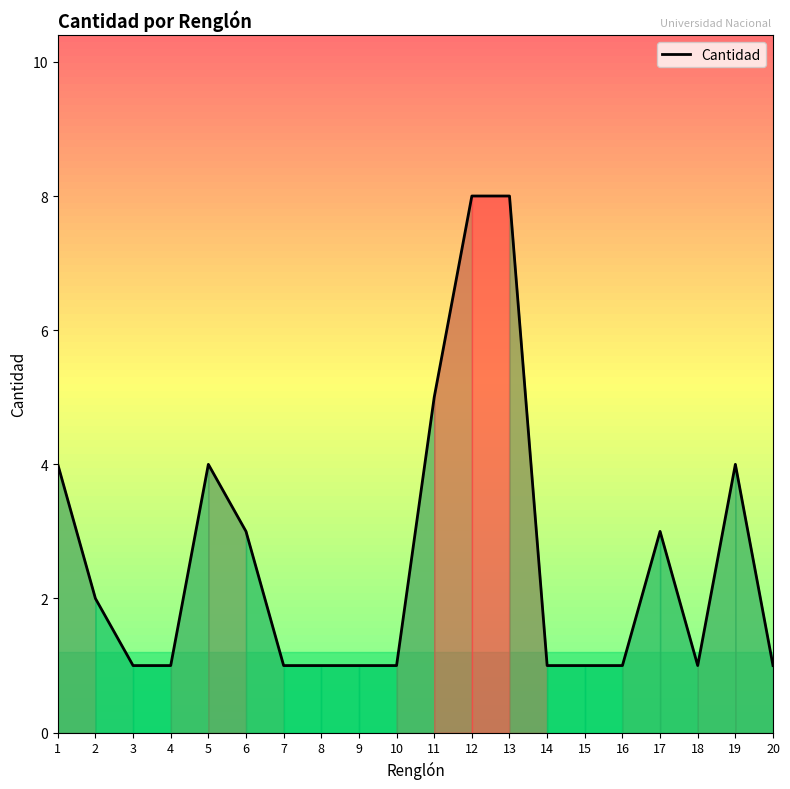

What is the ratio of the value at 18 to the value at 16?

1.0